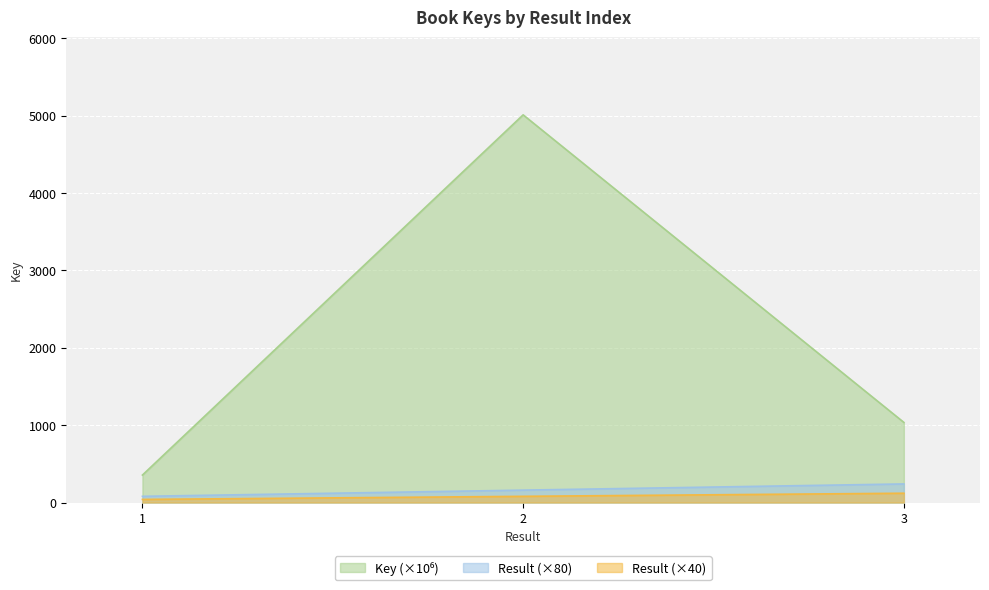

How many lines are shown in the chart?

3